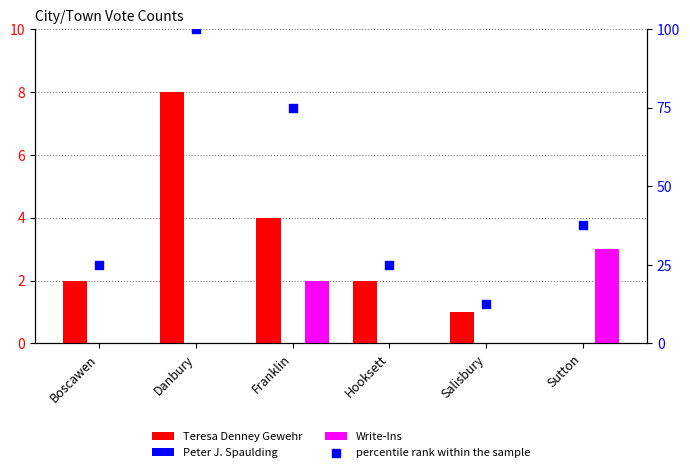

Which series has the largest Y range (max minus min)?

percentile rank within the sample